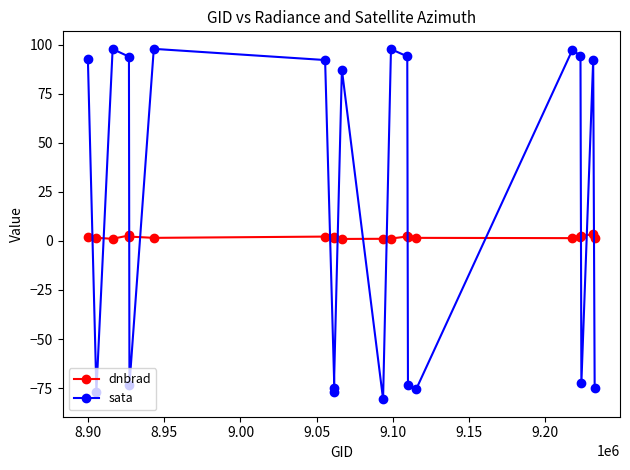

Rank the series by their average value, from lowest to highest.

dnbrad, sata